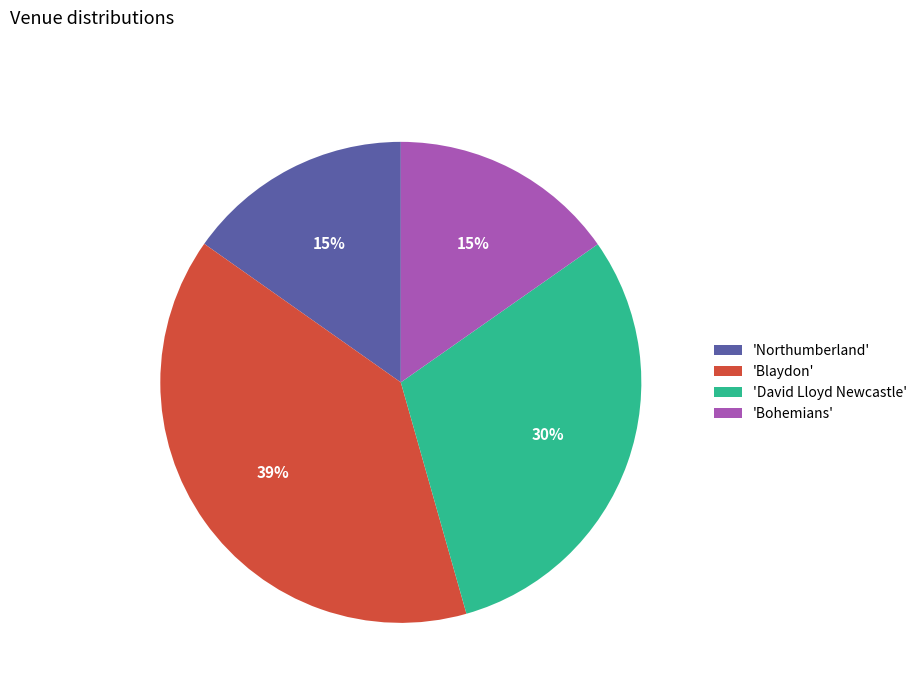

What is the ratio of the value at 'Northumberland' to the value at 'Bohemians'?

1.0